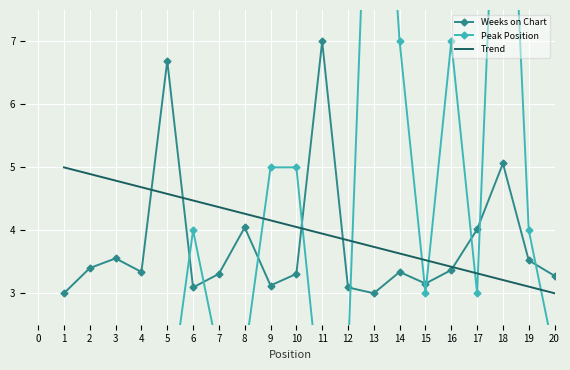

Is it true that Trend equals 3.3 at 17?

True